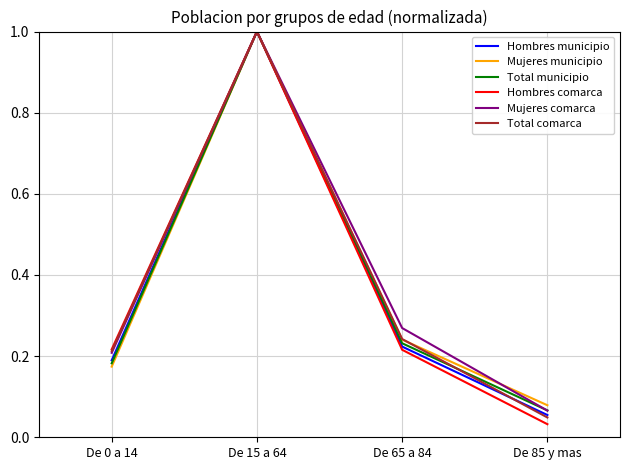

Does the chart have visible grid lines?

Yes